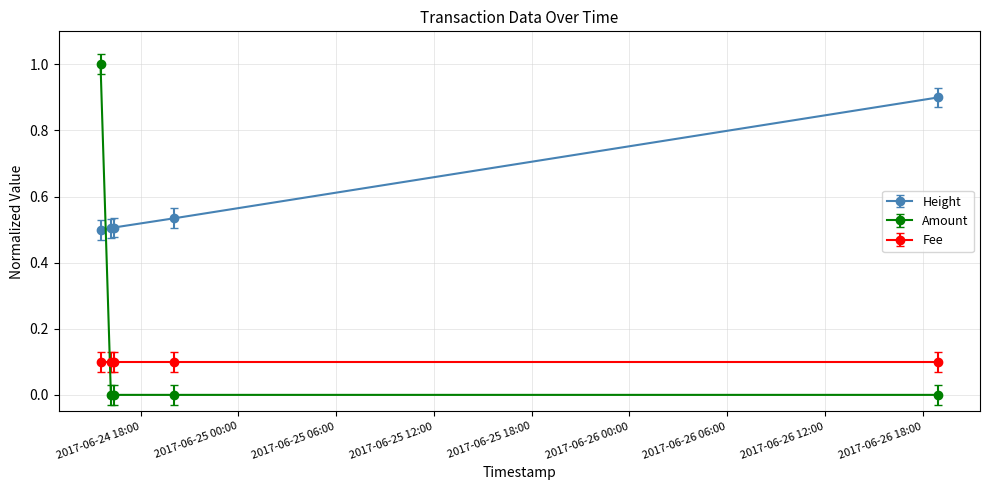

True or false: Fee and Height cross at least once.

False